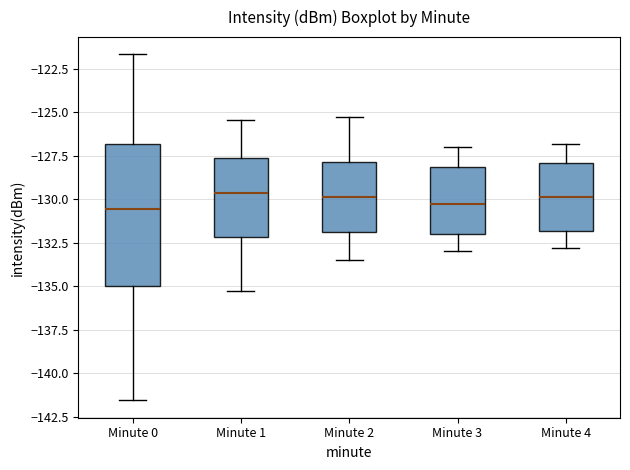

Reading left to right, read every box against the y-axis: the position of its median line, the range the box covers, and the ends of its whiskers. The values are not printed on the chart, so give them approximately, as read against the axis.

Minute 0: median -130.5, box -135.0 to -127.0, whiskers -141.5 to -121.5
Minute 1: median -129.5, box -132.0 to -127.5, whiskers -135.5 to -125.5
Minute 2: median -130.0, box -132.0 to -128.0, whiskers -133.5 to -125.5
Minute 3: median -130.5, box -132.0 to -128.0, whiskers -133.0 to -127.0
Minute 4: median -130.0, box -132.0 to -128.0, whiskers -133.0 to -127.0